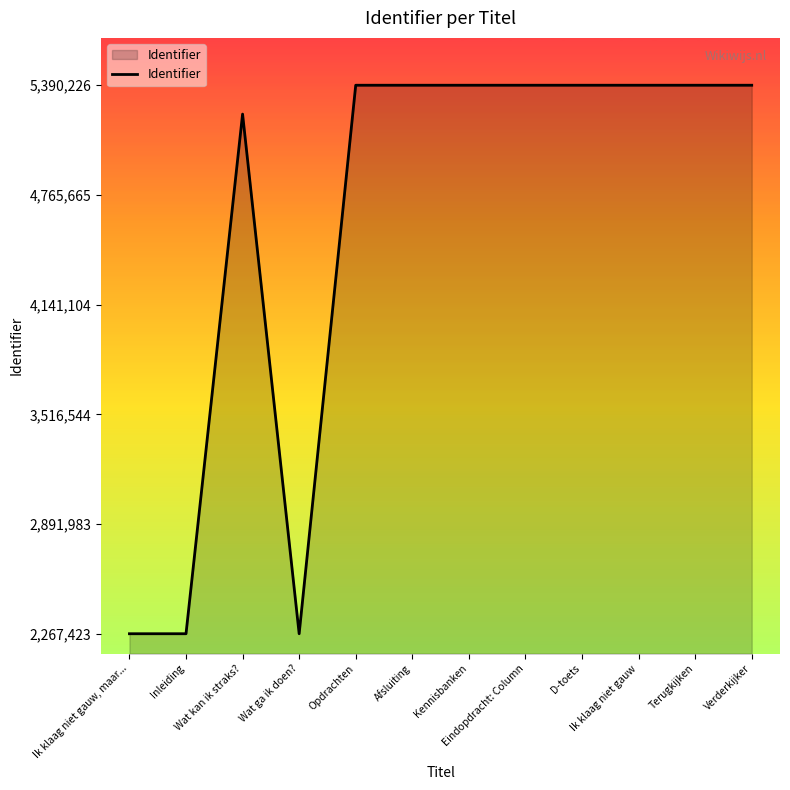

True or false: there are more than 0 points higher than both neighbors.

True